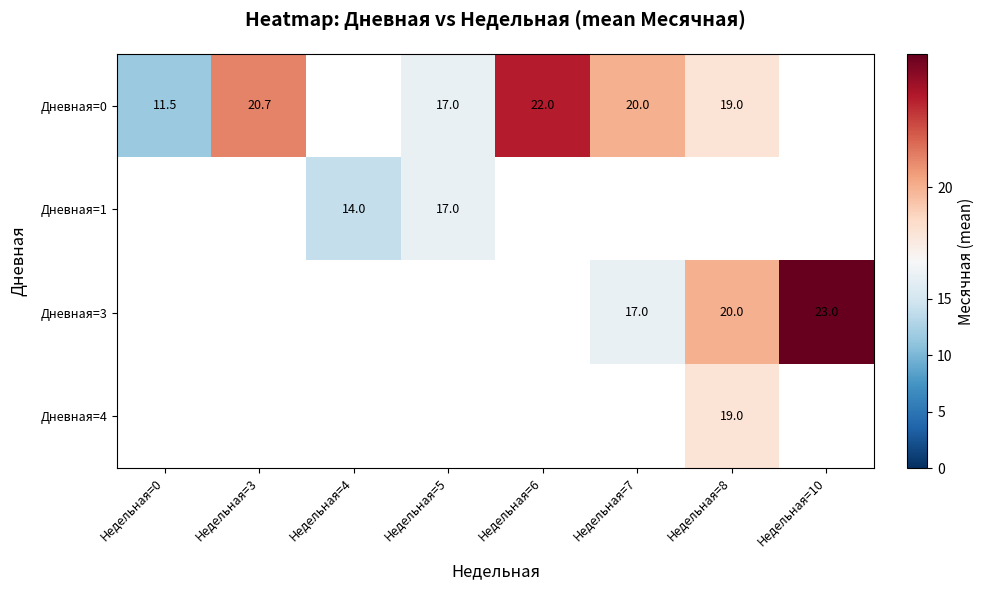

How many data points does each series have?

8